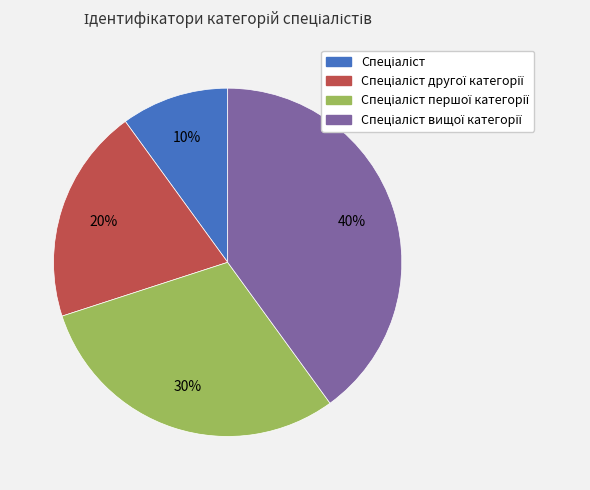

To the nearest percent, what is the difference between the largest and smallest slice percentages?

30%